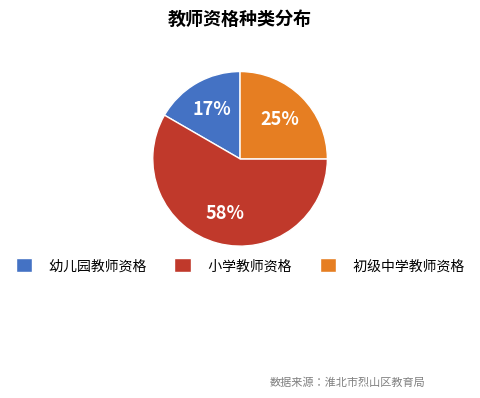

How many slices are in this pie chart?

3